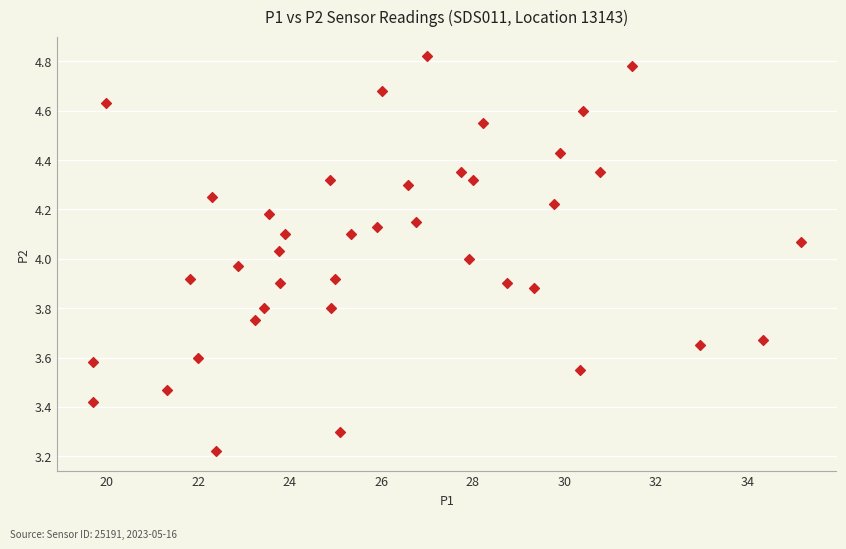

What is the range of X values (max minus min)?

15.5